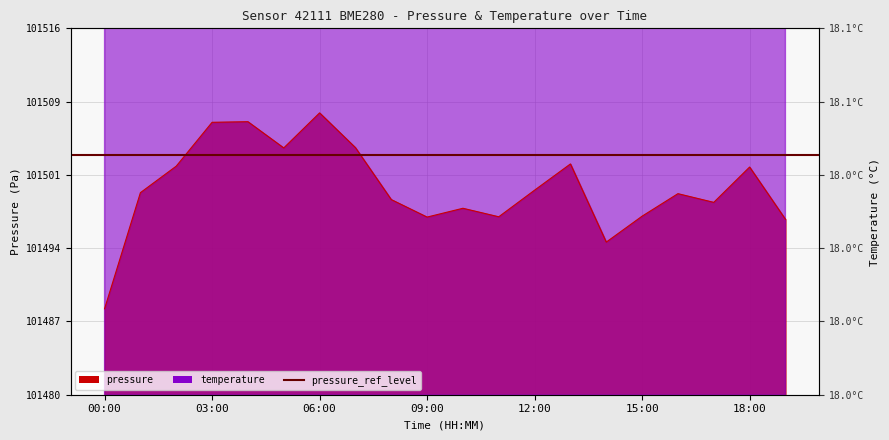

The temperature series shows 970.7 at 18:00. True or false?

False